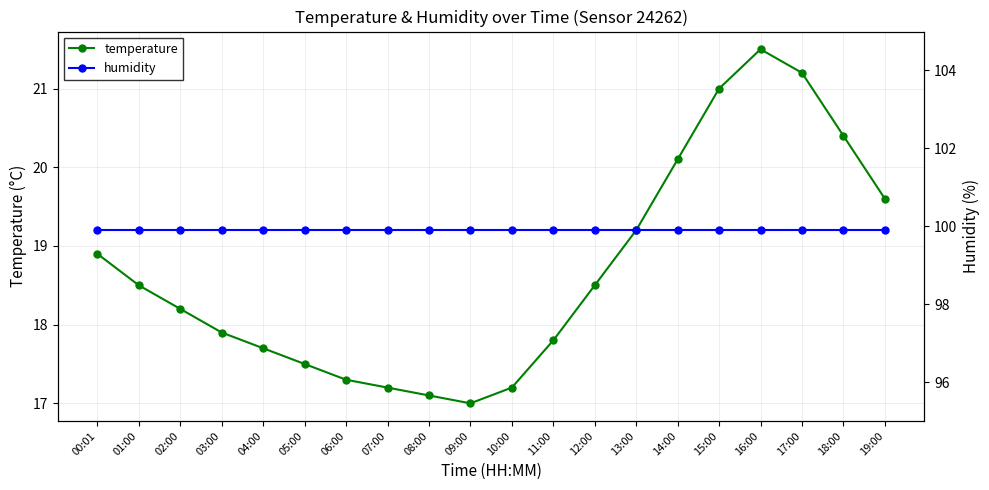

How many interior local valleys does the temperature series have?

1